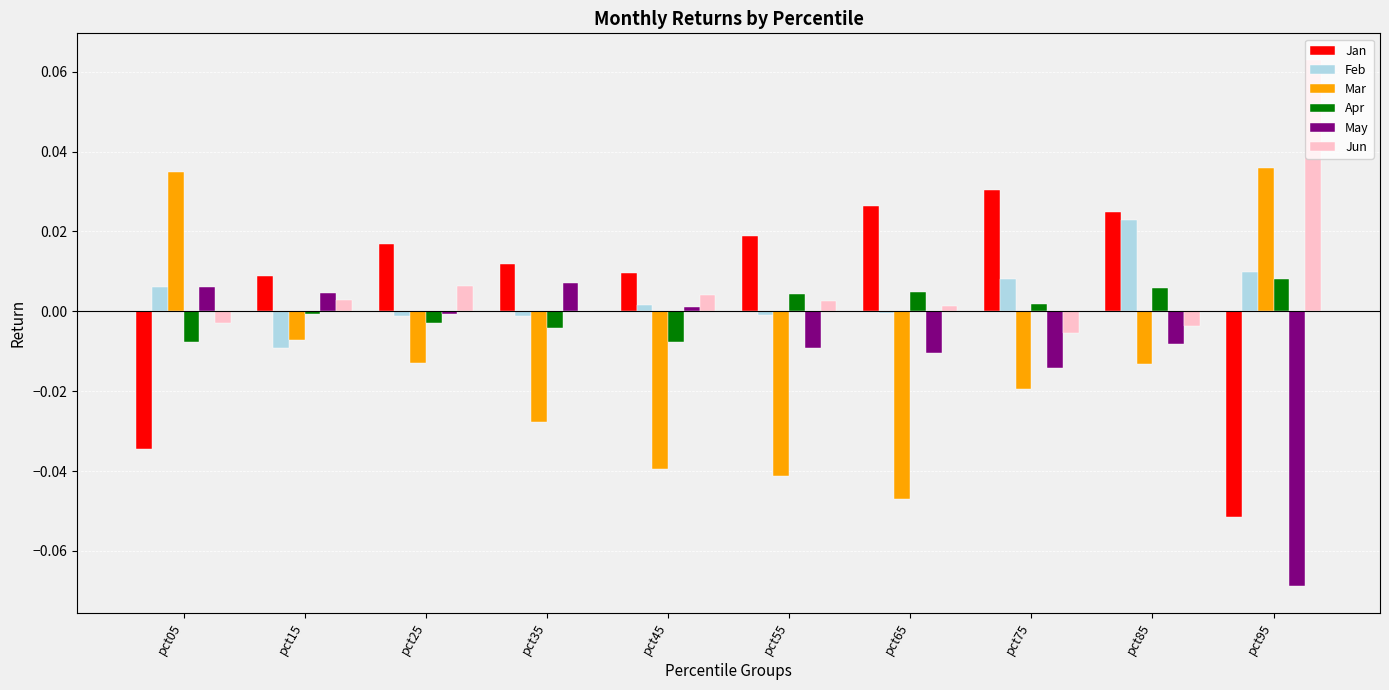

The May series shows -0.0 at pct55. True or false?

True